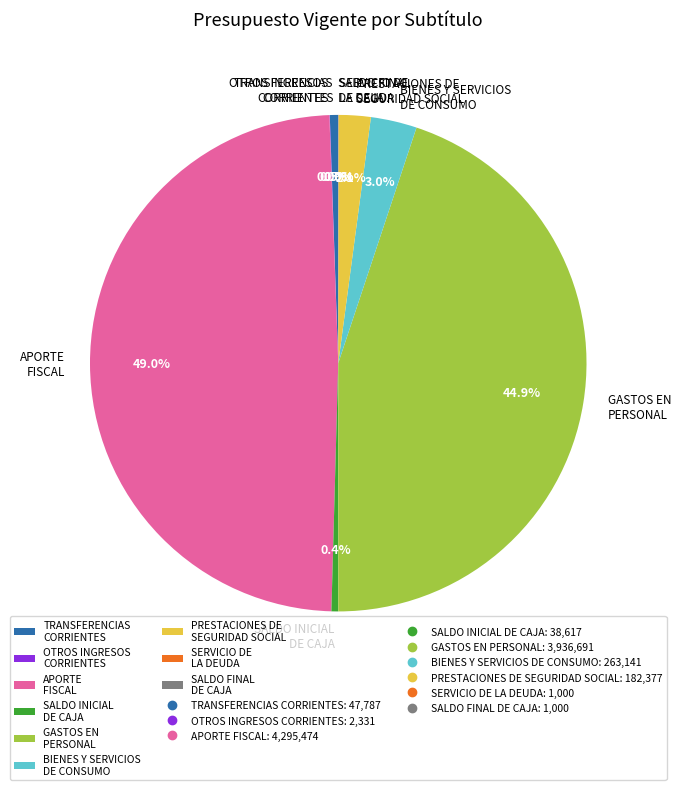

Between PRESTACIONES DE SEGURIDAD SOCIAL and GASTOS EN PERSONAL, which is larger?

GASTOS EN PERSONAL